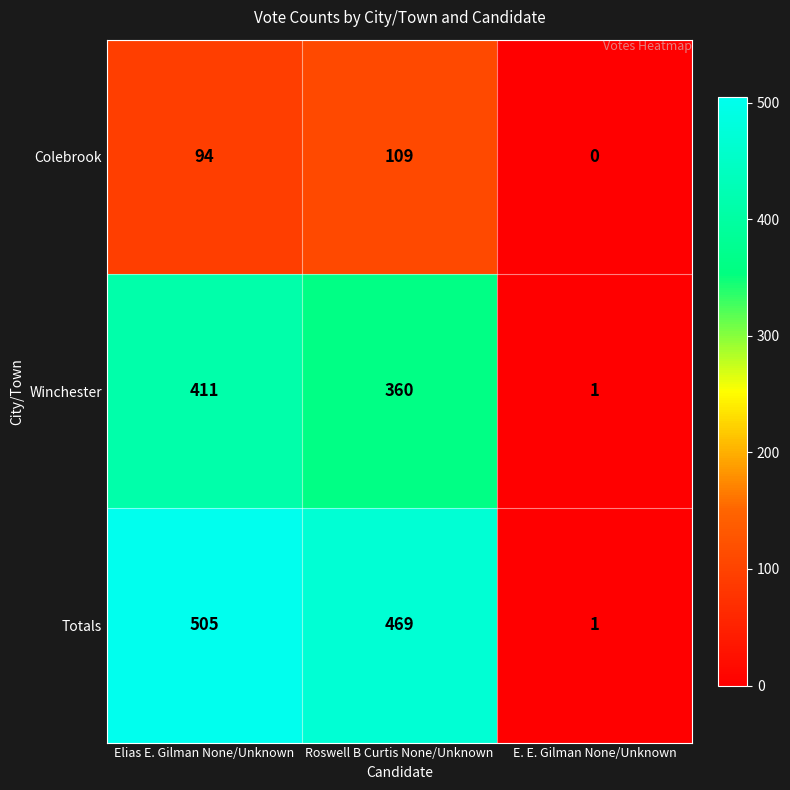

What is the spread (max minus min) of values at Roswell B Curtis None/Unknown?

360